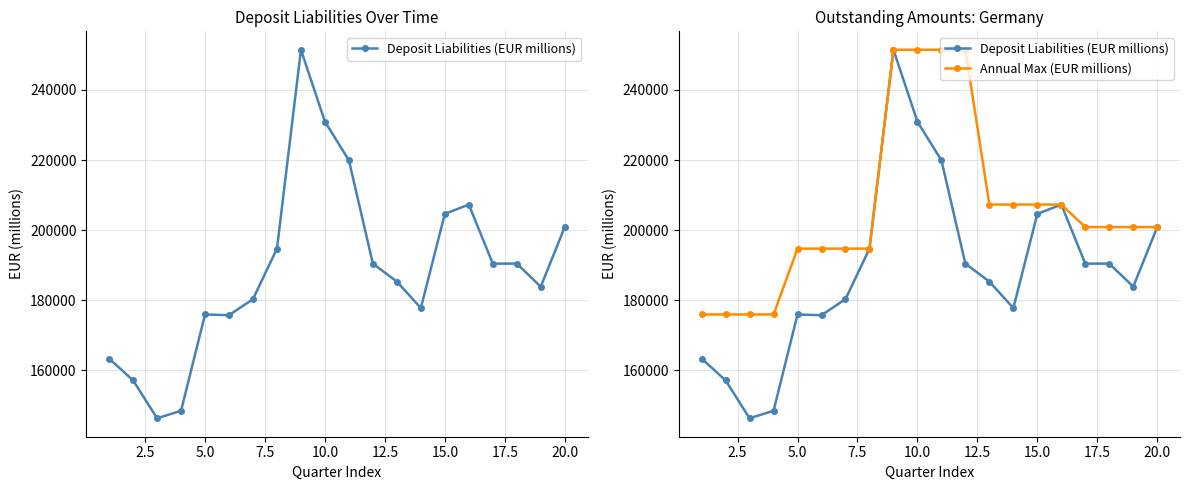

Which series has the widest spread of values?

Deposit Liabilities (EUR millions)